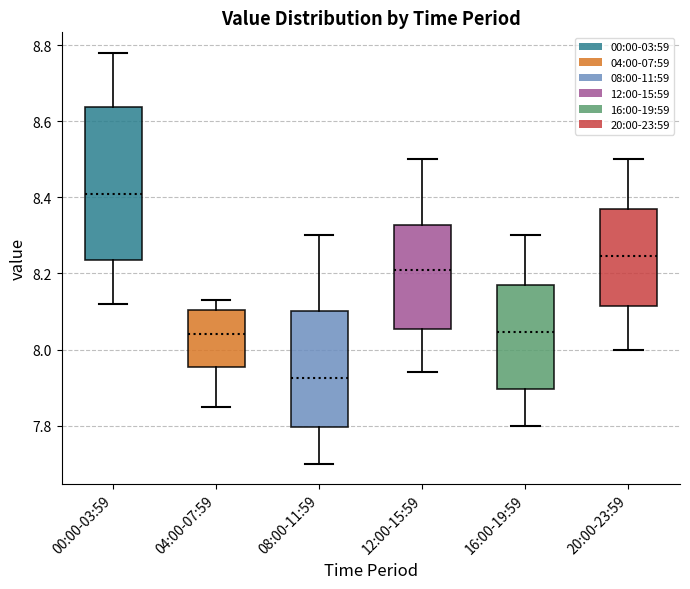

Reading left to right, transcribe this box plot: for each box, give where its median line is, the range the box spans, and where its two whiskers end, as read against the y-axis. The values are not printed on the chart, so give them approximately, as read against the axis.

00:00-03:59: median 8.42, box 8.24 to 8.64, whiskers 8.12 to 8.78
04:00-07:59: median 8.04, box 7.96 to 8.10, whiskers 7.86 to 8.14
08:00-11:59: median 7.92, box 7.80 to 8.10, whiskers 7.70 to 8.30
12:00-15:59: median 8.22, box 8.06 to 8.32, whiskers 7.94 to 8.50
16:00-19:59: median 8.04, box 7.90 to 8.18, whiskers 7.80 to 8.30
20:00-23:59: median 8.24, box 8.12 to 8.38, whiskers 8.00 to 8.50